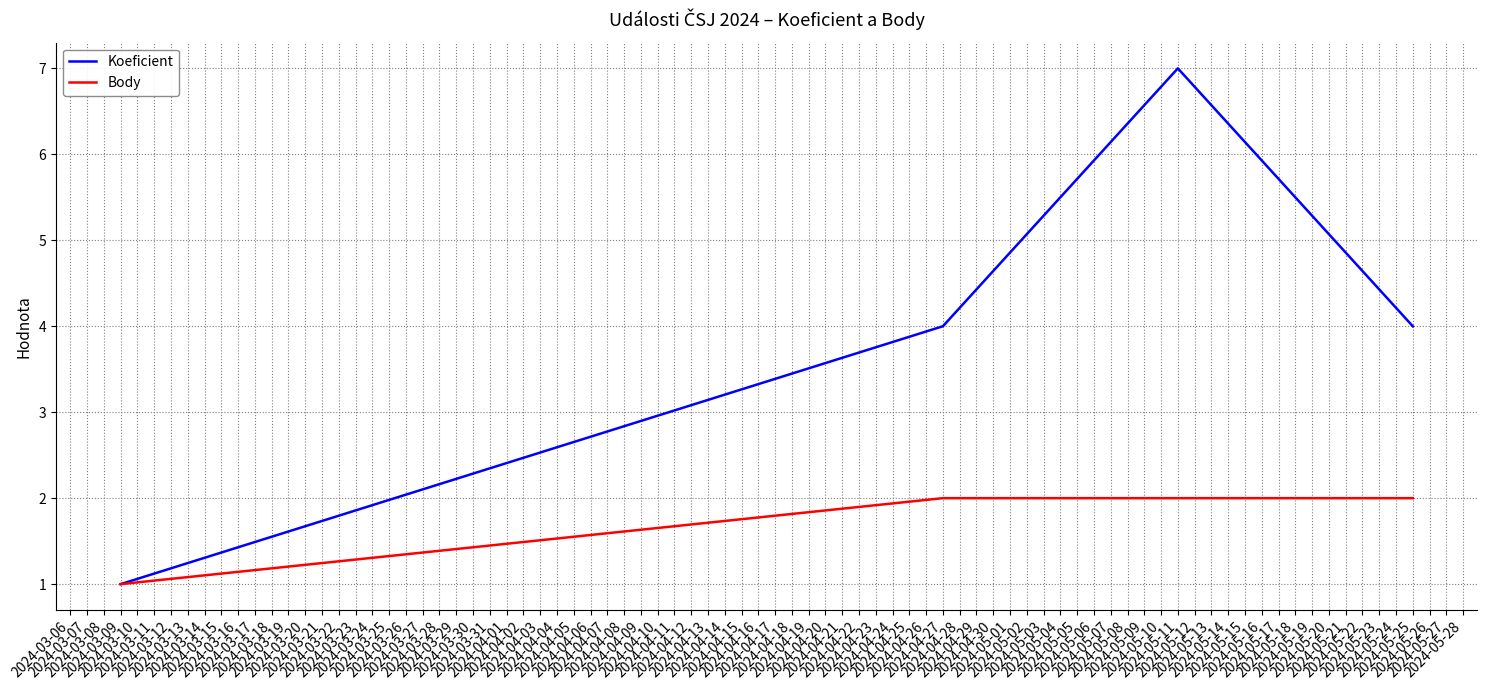

Which series has the largest range (max minus min)?

Koeficient